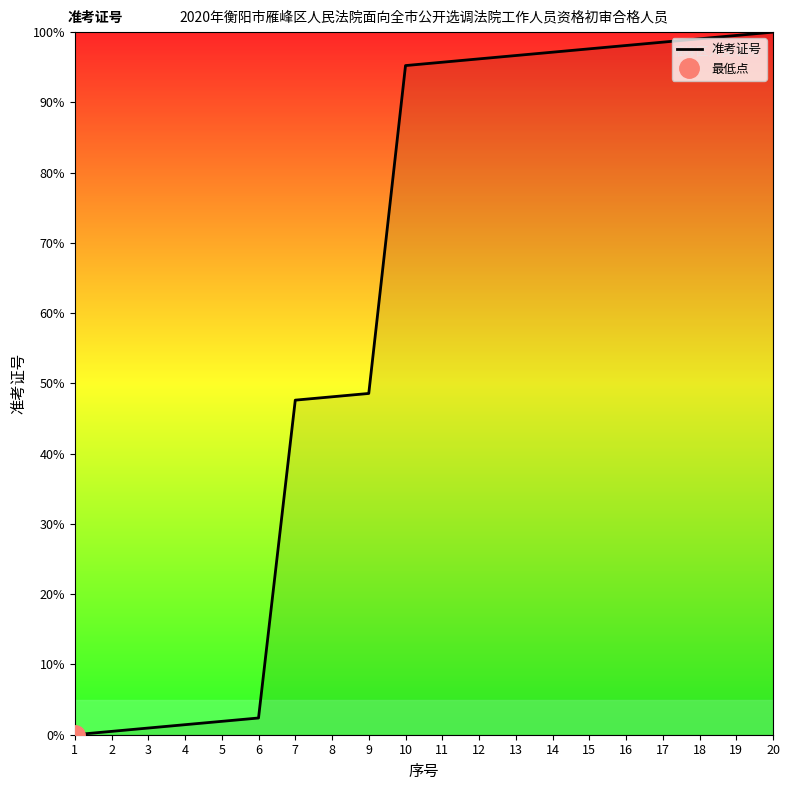

Reading left to right, what are all the values shown in this chart?

0.0	0.5	1.0	1.4	1.9	2.4	47.6	48.1	48.6	95.2	95.7	96.2	96.7	97.1	97.6	98.1	98.6	99.0	99.5	100.0